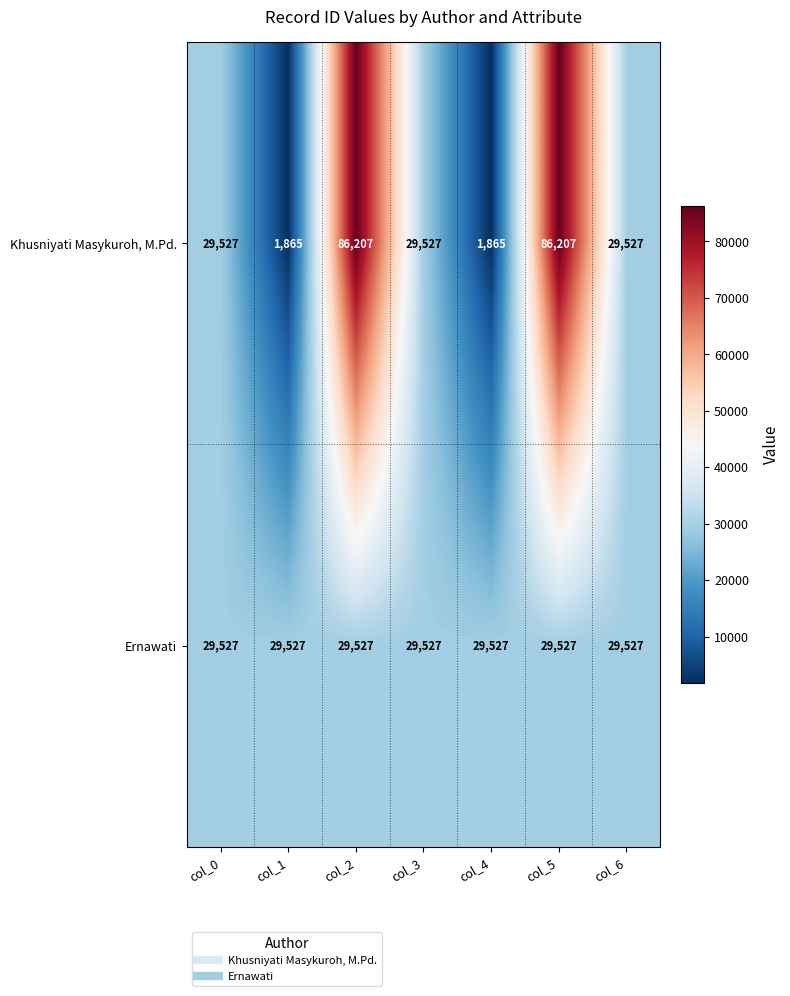

What is the sum of all Khusniyati Masykuroh, M.Pd. values?

264725